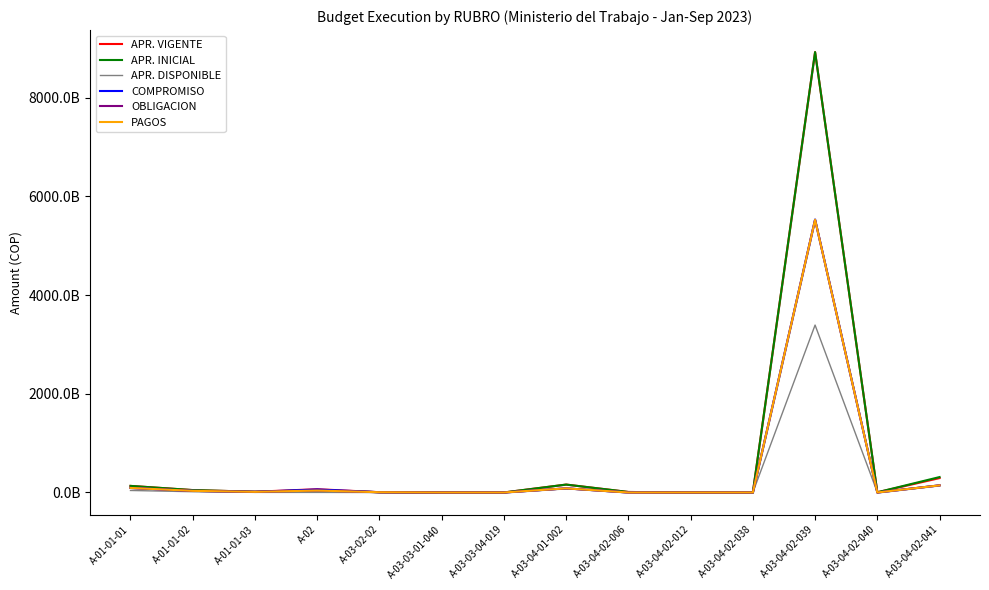

Reading left to right, extract all data points from this chart.

APR. VIGENTE: 133422040000.0	48619975000.0	15188610000.0	66445216000.0	5983308000.0	549208000.0	26358000.0	160347000000.0	10143732000.0	477286000.0	247710000.0	8926254347000.0	3918401000.0	292375466000.0
APR. INICIAL: 133422040000.0	48619975000.0	15188610000.0	46202416000.0	5983308000.0	549208000.0	26358000.0	160347000000.0	10143732000.0	477286000.0	244710000.0	8926254347000.0	3763401000.0	312618266000.0
APR. DISPONIBLE: 40895265493.0	15667396116.0	2244594996.0	1557771481.3	10335282.8	152405221.0	0.0	76875313174.0	10143732000.0	151552375.0	138279241.3	3393533133979.8	3916554311.0	147821253565.3
COMPROMISO: 92394203378.0	32946707577.0	12830720583.0	61133900348.3	5580373920.2	0.0	26358000.0	83471686826.0	0.0	185510788.0	109430758.7	5532721213020.2	1846689.0	144554212434.7
OBLIGACION: 92394203378.0	32946707577.0	12830720583.0	39399225209.4	5372458187.6	0.0	26358000.0	83471686826.0	0.0	185510788.0	109324234.0	5527592312700.8	960869.4	144345873893.6
PAGOS: 92394203378.0	32932513972.0	12830720583.0	39069050525.9	5342468597.6	0.0	26358000.0	83471686826.0	0.0	185510788.0	109305275.1	5527592312700.8	960869.4	144345873893.6